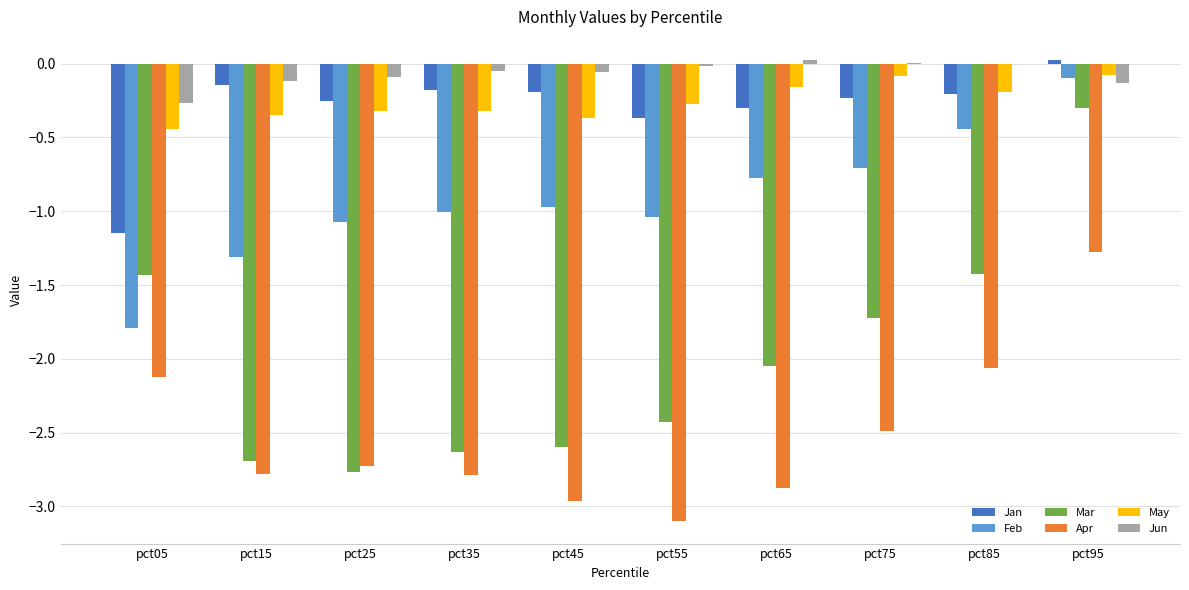

True or false: Jan has a value of -0.1 at pct15.

True